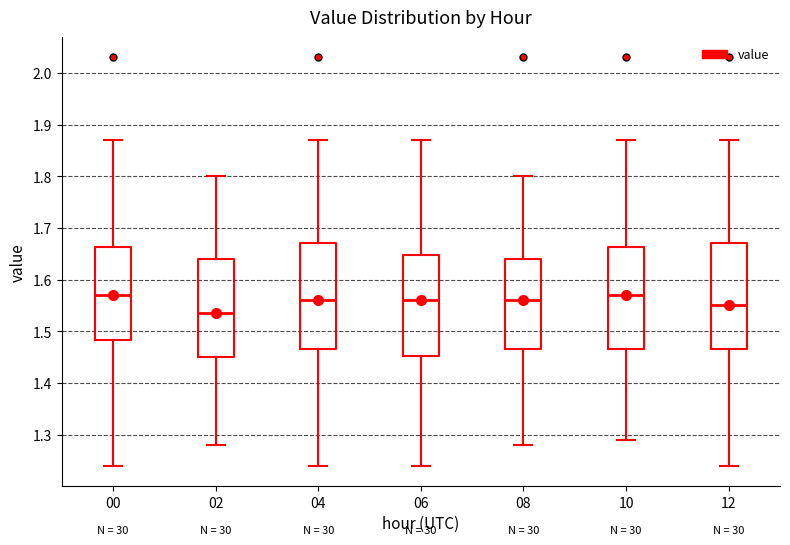

Where does the upper whisker of the box at x = 04 end on the y-axis? The values are not printed on the chart, so give them approximately, as read against the axis.

1.87